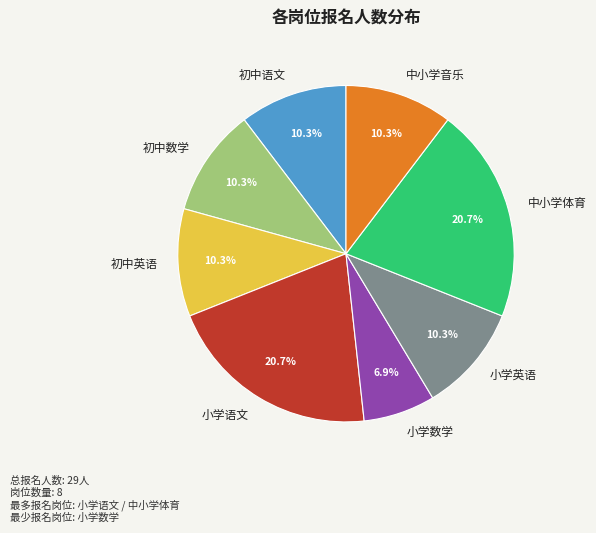

True or false: 初中语文 accounts for 1% of the total.

False